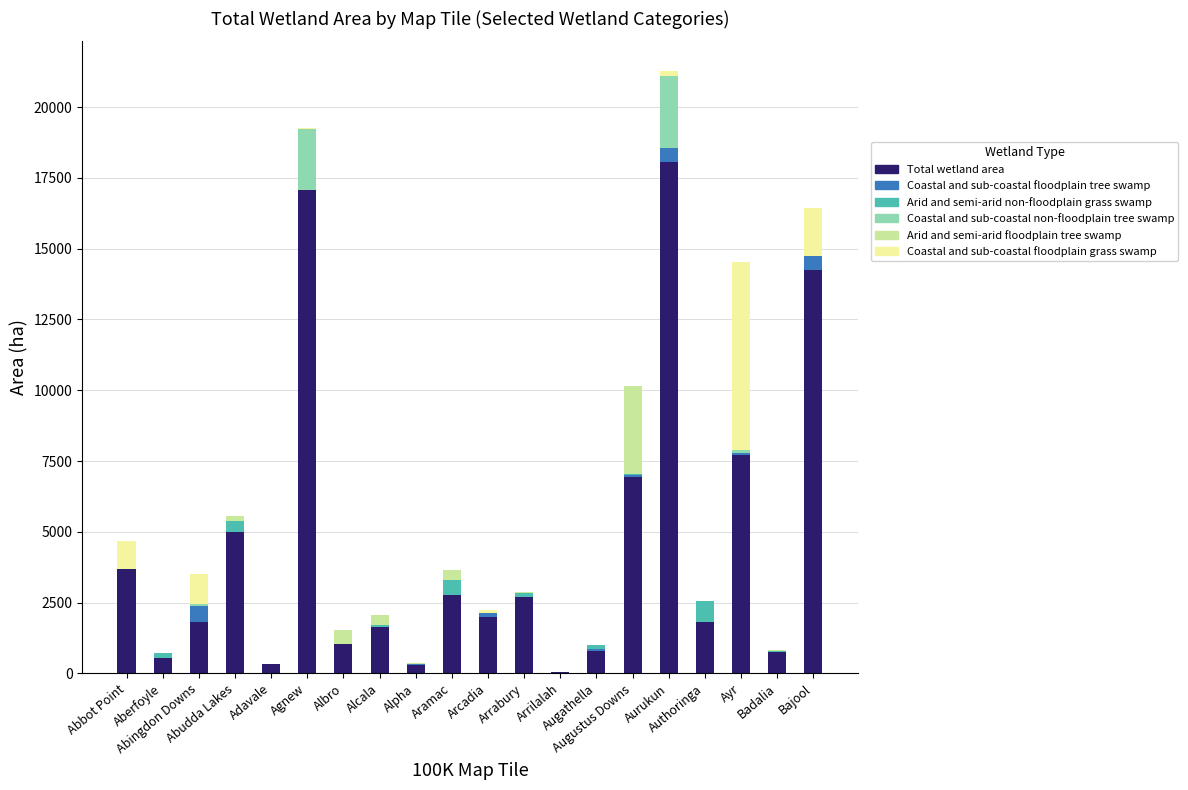

Are the bars grouped side by side (vs. stacked)?

No